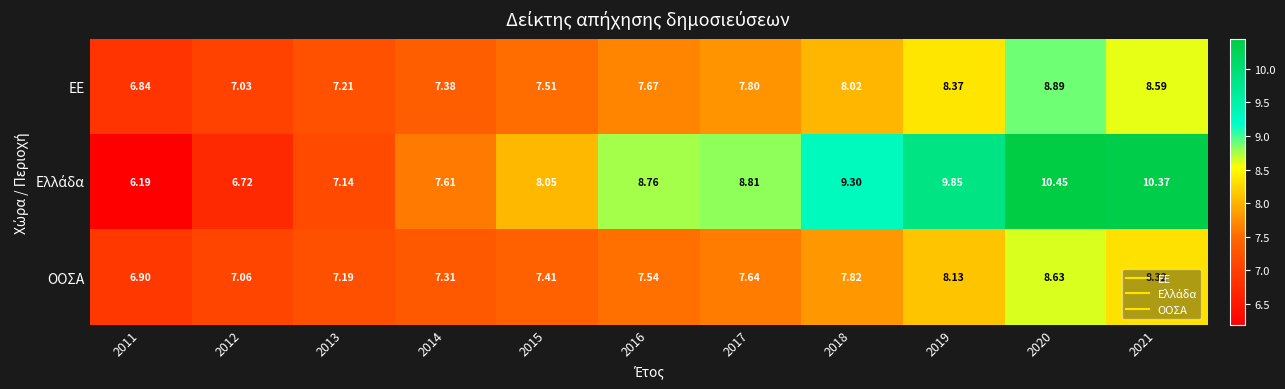

Is the value of ΕΕ at 2018 greater than the value of ΟΟΣΑ at 2015?

Yes